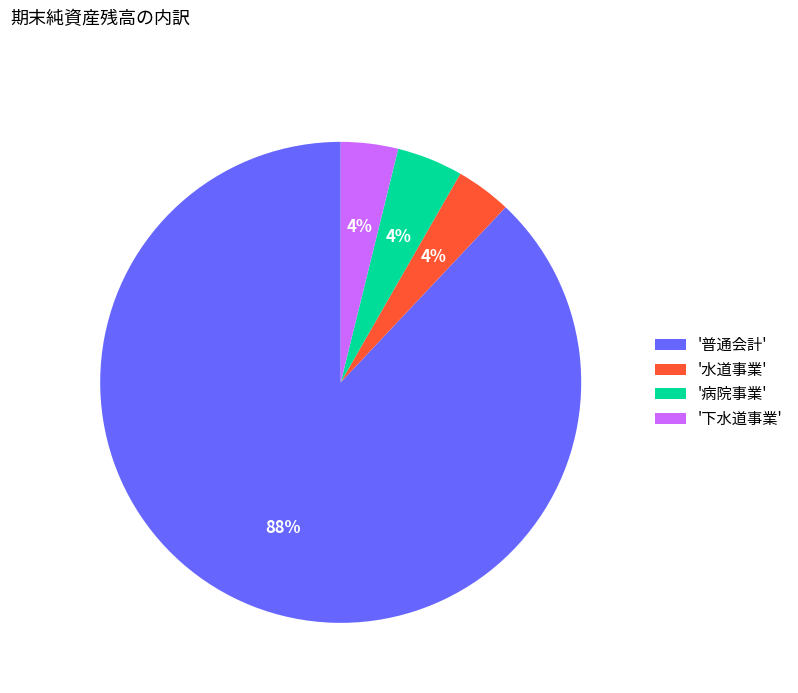

Is it true that '水道事業' is 4% of the pie?

True